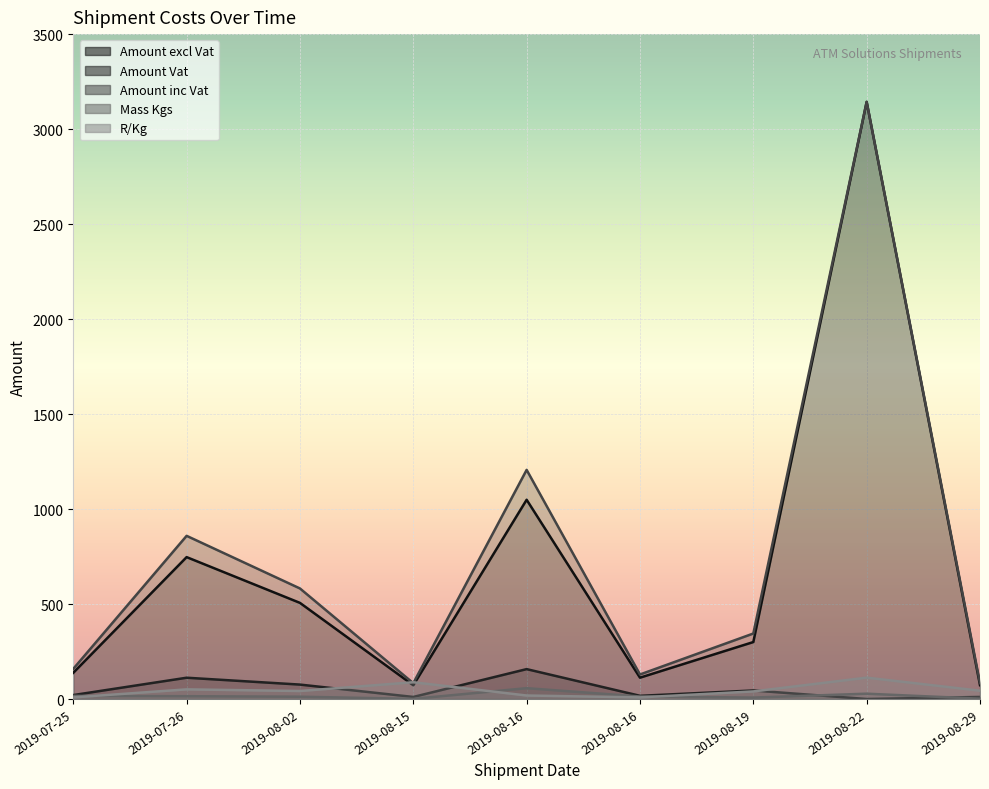

Is the value of Amount Vat at 2019-07-26 greater than the value of Mass Kgs at 2019-08-22?

Yes